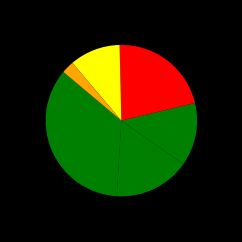

Count the number of slices in the pie.

6